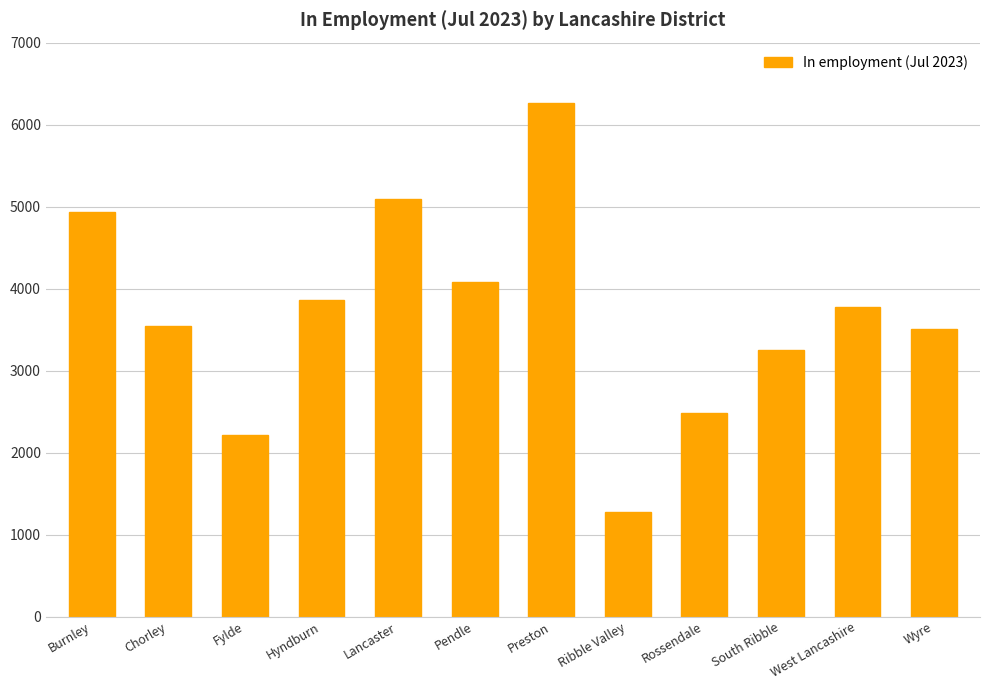

What is the label of the 12th bar from the right?

Burnley